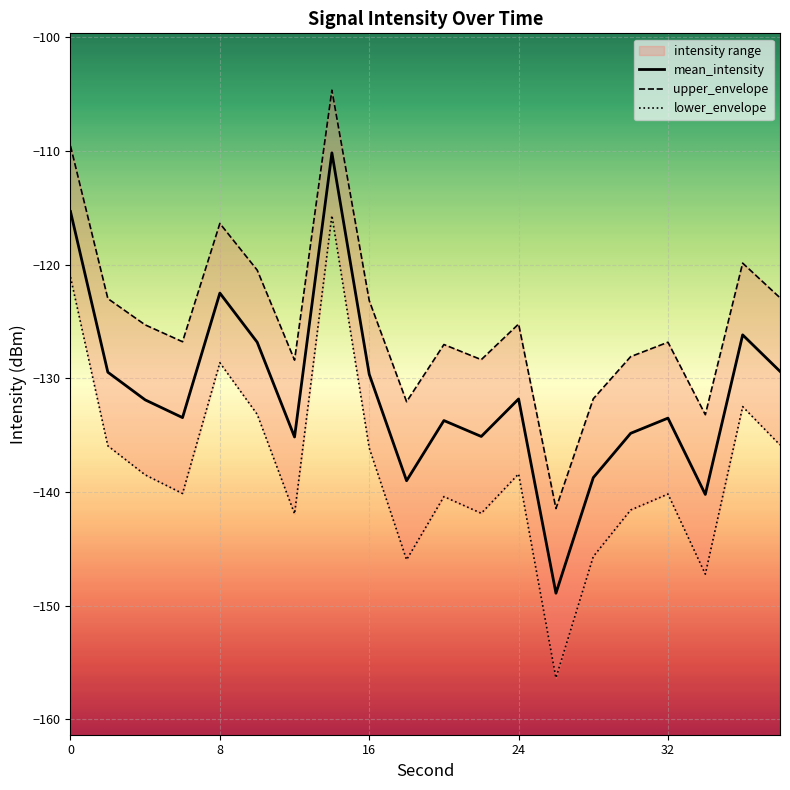

What is the value of the upper_envelope point at the 12th from the left?

-128.4